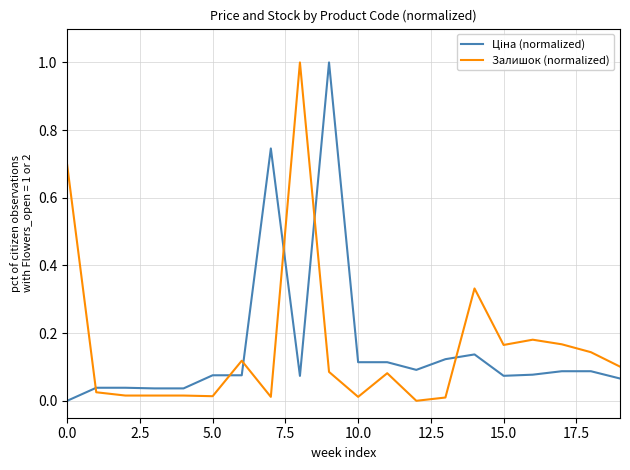

What is the difference between the maximum and minimum values in the Залишок (normalized) series?

1.0